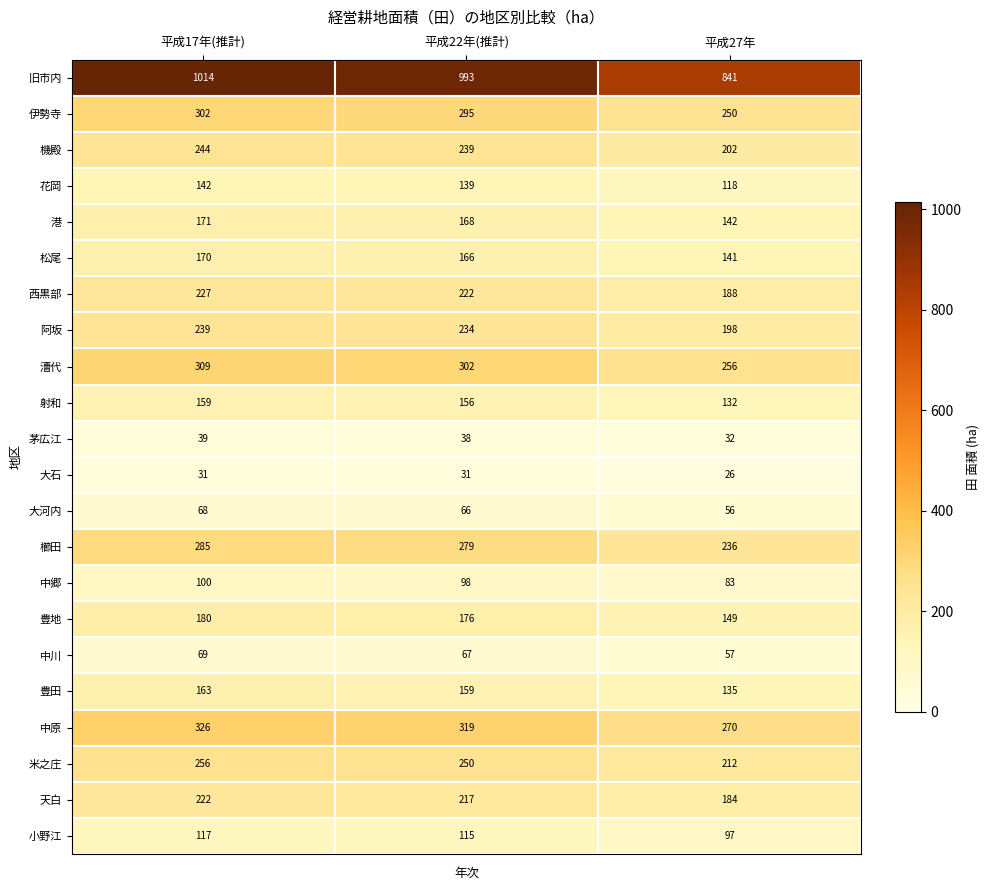

How many data points does each series have?

3